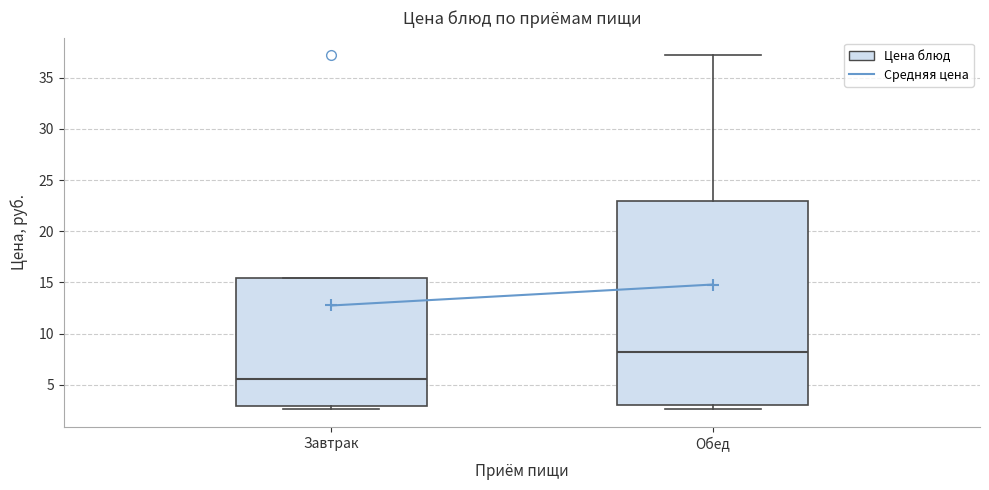

Reading left to right, transcribe this box plot: for each box, give where its median line is, the range the box spans, and where its two whiskers end, as read against the y-axis. The values are not printed on the chart, so give them approximately, as read against the axis.

Завтрак: median 5.5, box 3.0 to 15.5, whiskers 2.5 to 15.5
Обед: median 8.0, box 3.0 to 23.0, whiskers 2.5 to 37.0